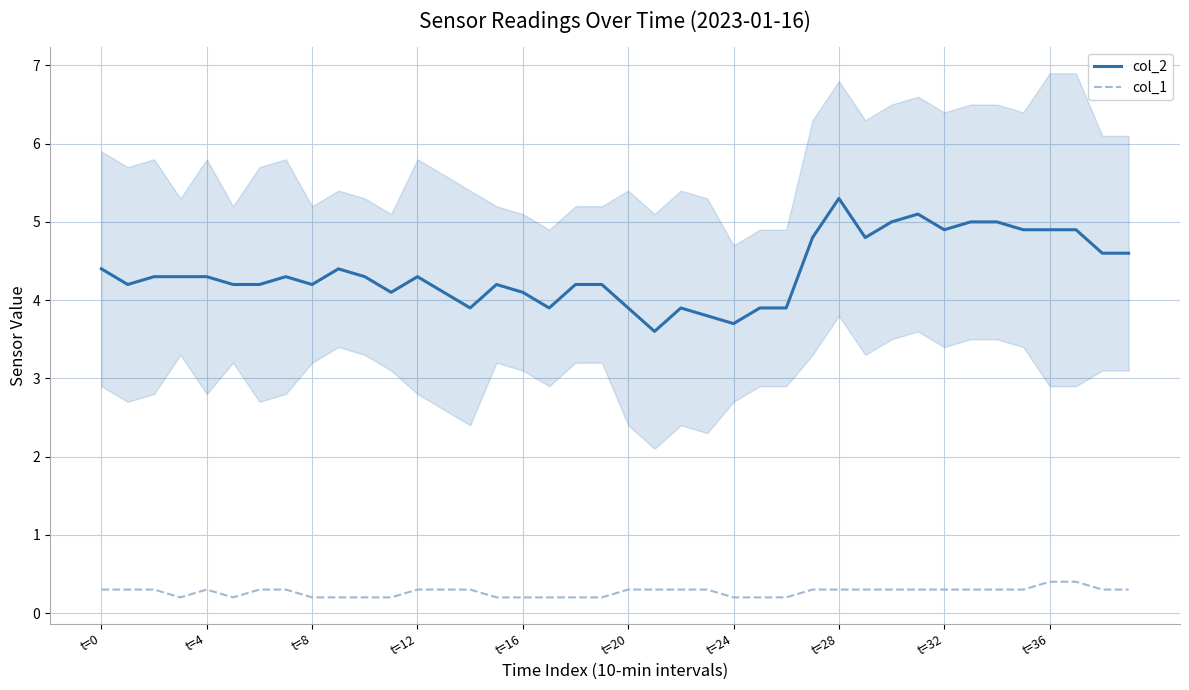

Does the chart have visible grid lines?

Yes